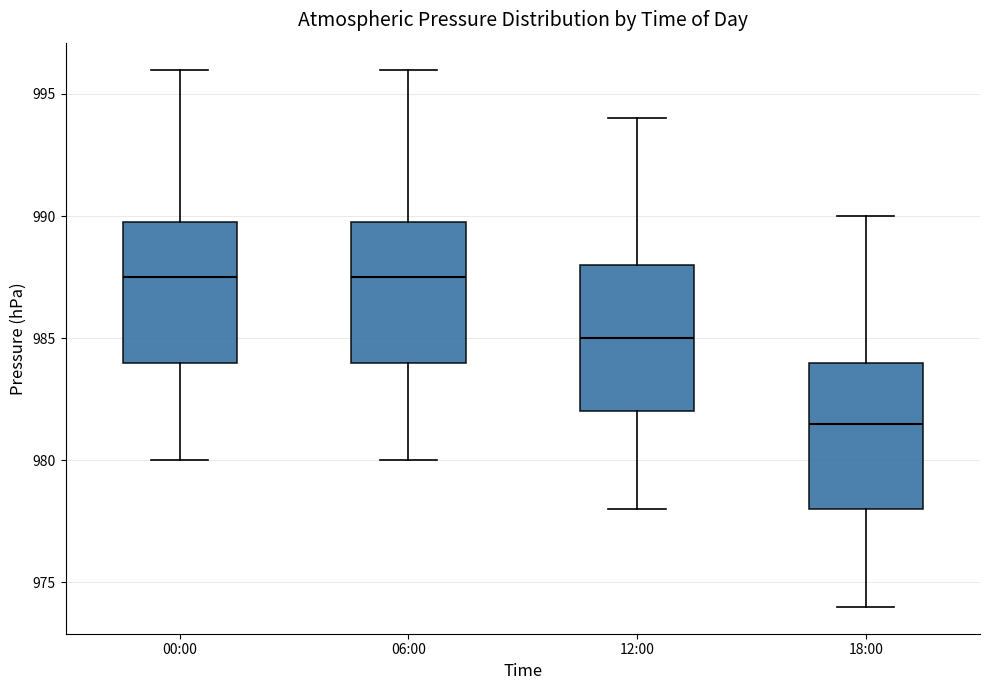

Reading left to right, transcribe this box plot: for each box, give where its median line is, the range the box spans, and where its two whiskers end, as read against the y-axis. The values are not printed on the chart, so give them approximately, as read against the axis.

00:00: median 987.5, box 984.0 to 990.0, whiskers 980.0 to 996.0
06:00: median 987.5, box 984.0 to 990.0, whiskers 980.0 to 996.0
12:00: median 985.0, box 982.0 to 988.0, whiskers 978.0 to 994.0
18:00: median 981.5, box 978.0 to 984.0, whiskers 974.0 to 990.0